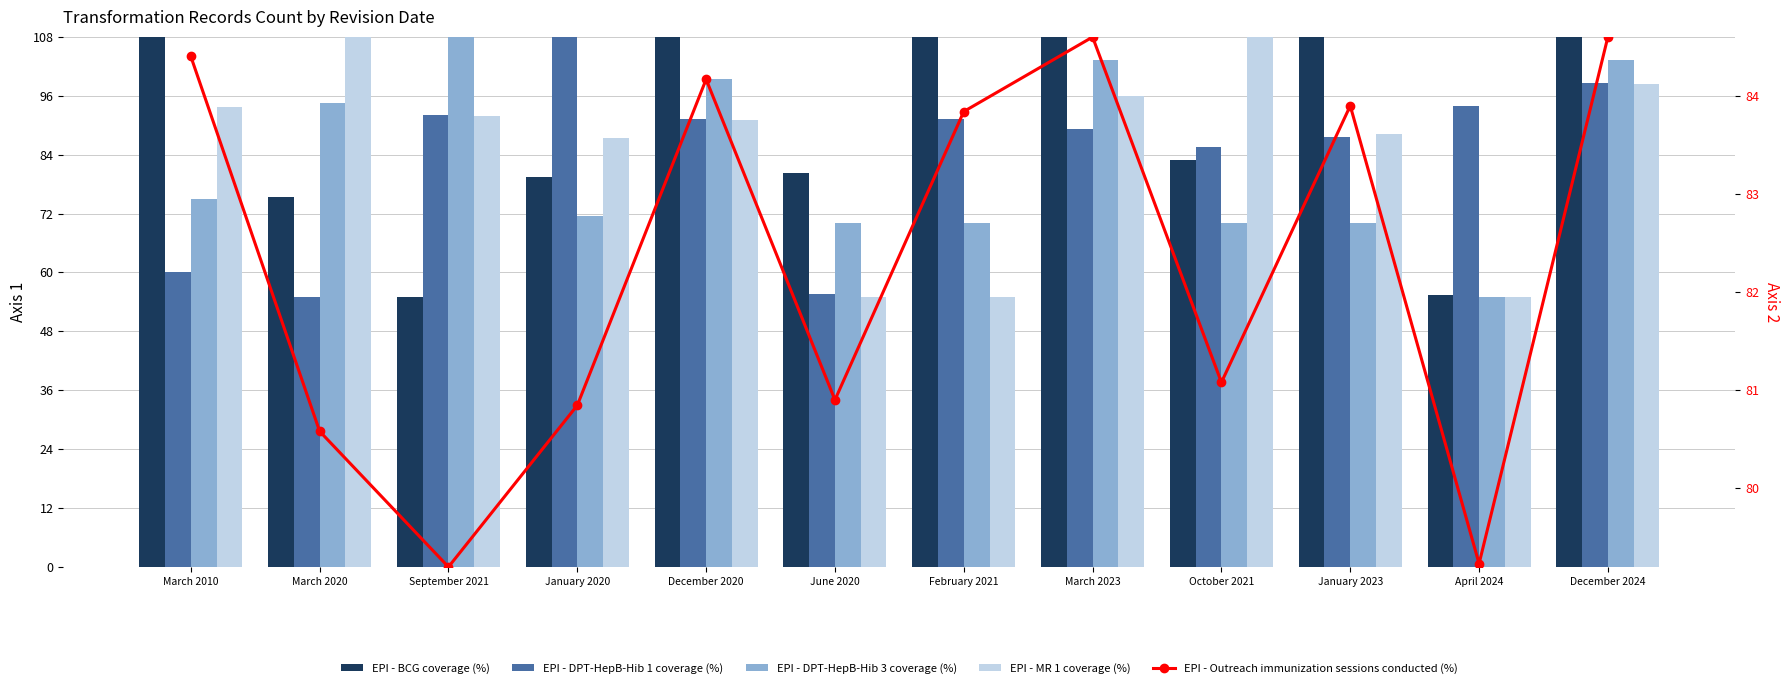

What is the value of the EPI - Outreach immunization sessions conducted (%) bar at the 10th from the left?

83.9